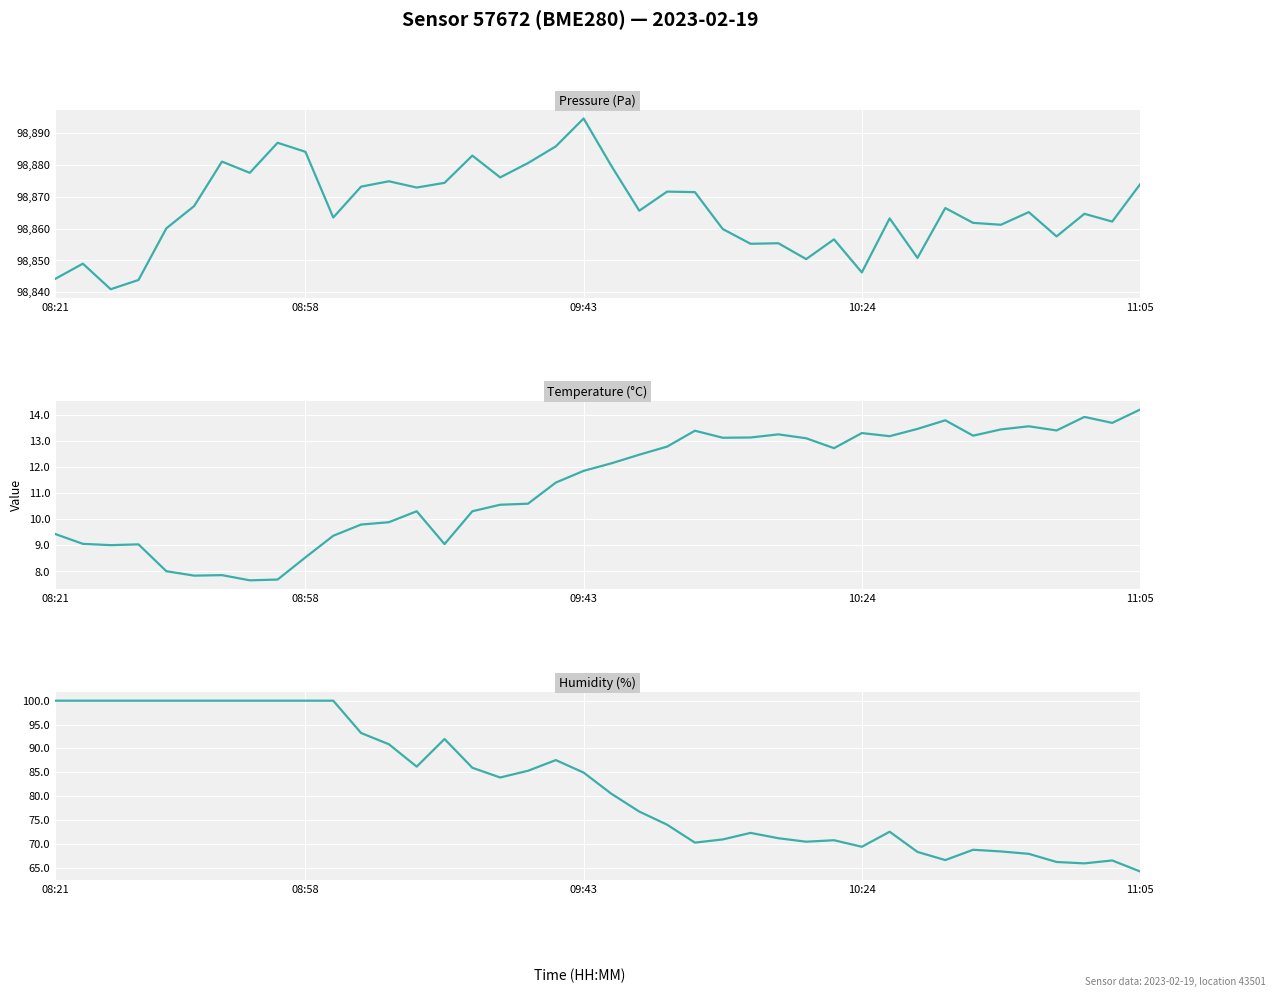

What are all the series names shown in the legend?

pressure, temperature, humidity